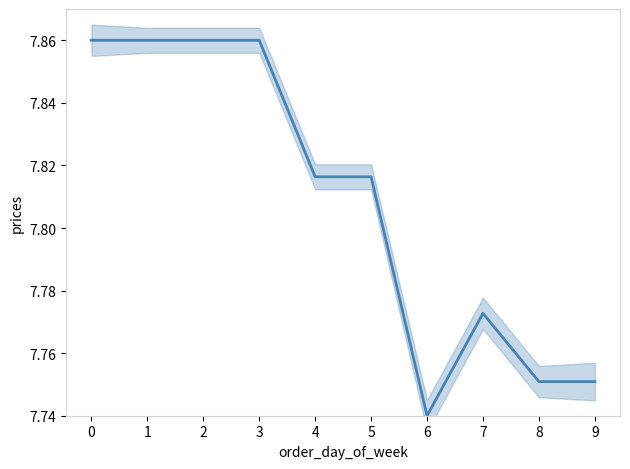

True or false: the data shows 5.3 at 2.

False